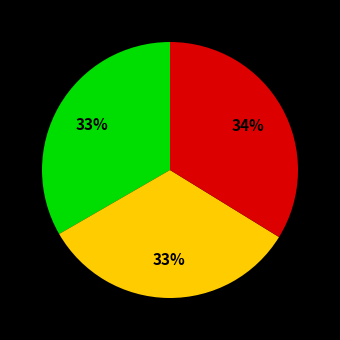

To the nearest percent, what is the average slice percentage?

33%